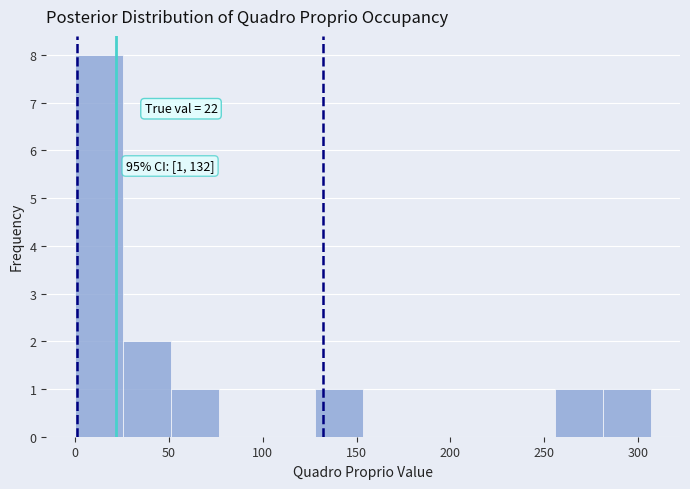

Which range on the x-axis has the tallest bar?

0 to 25